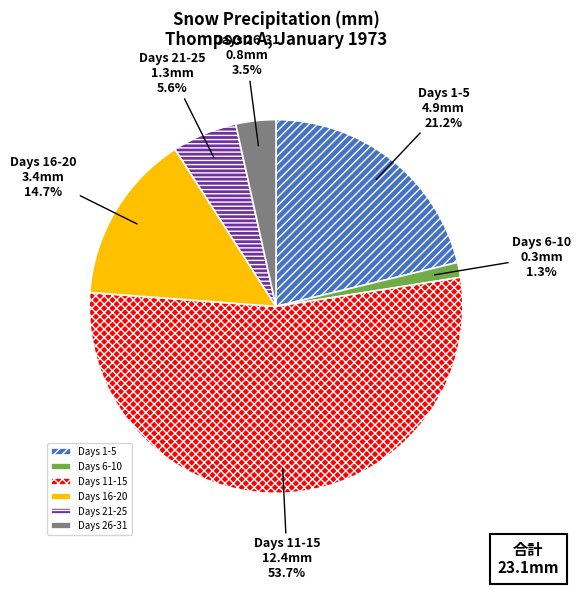

Rank the categories by value from highest to lowest.

Days 11-15, Days 1-5, Days 16-20, Days 21-25, Days 26-31, Days 6-10